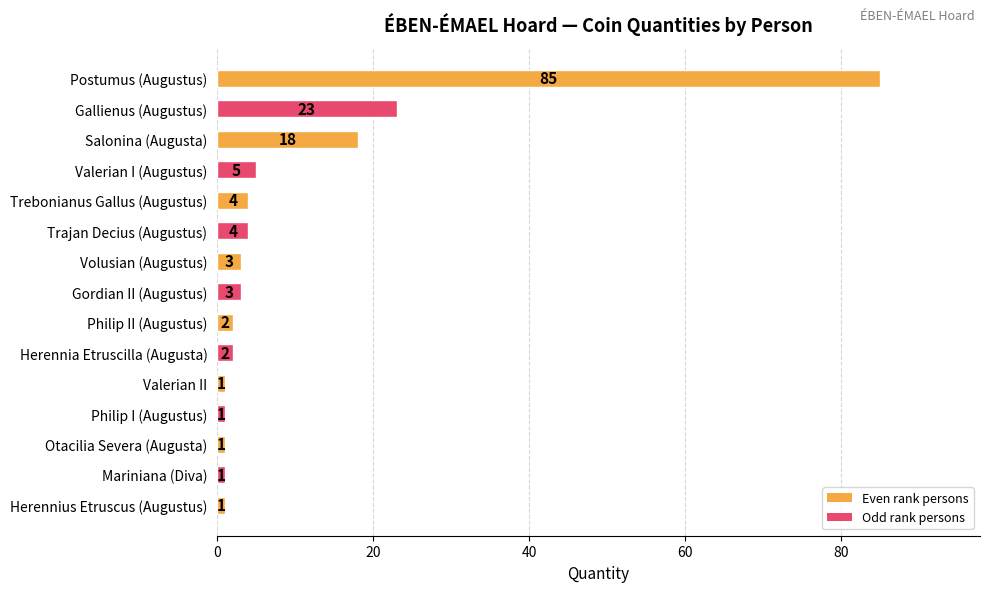

How many values are below 3?

7